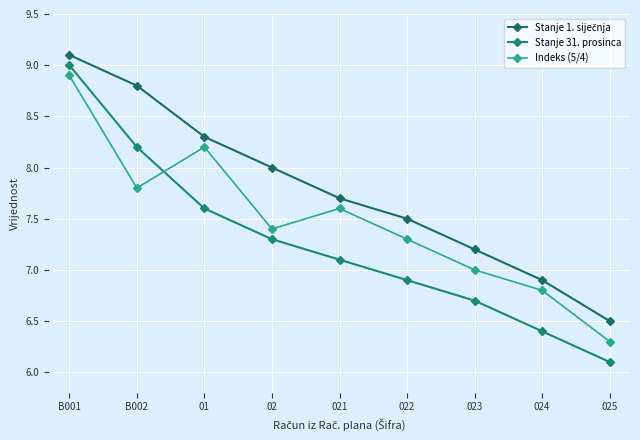

True or false: Indeks (5/4) and Stanje 1. siječnja cross at least once.

False